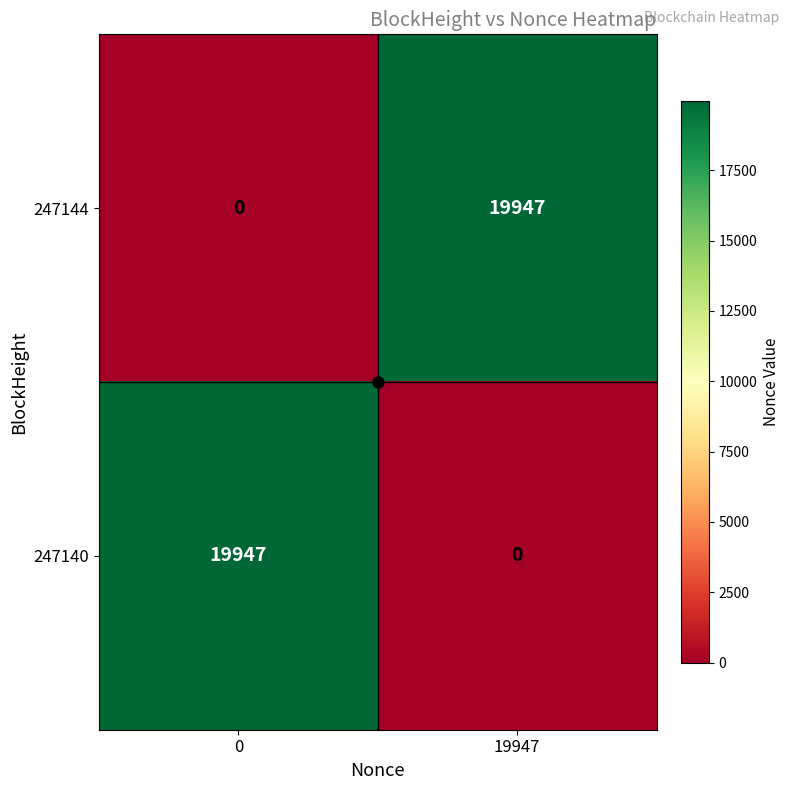

What is the difference between the maximum and minimum values in the 247144 series?

19947